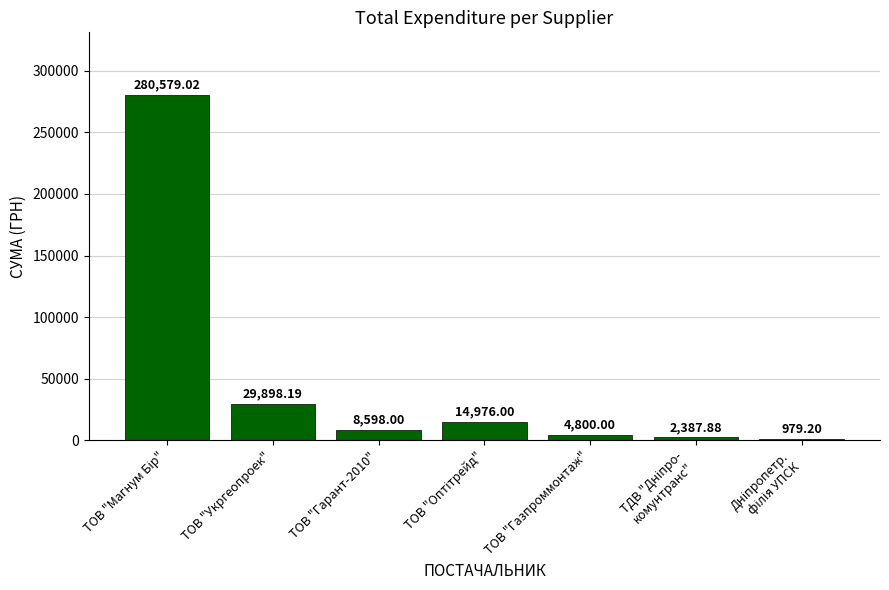

What is the sum of all values?

342218.3